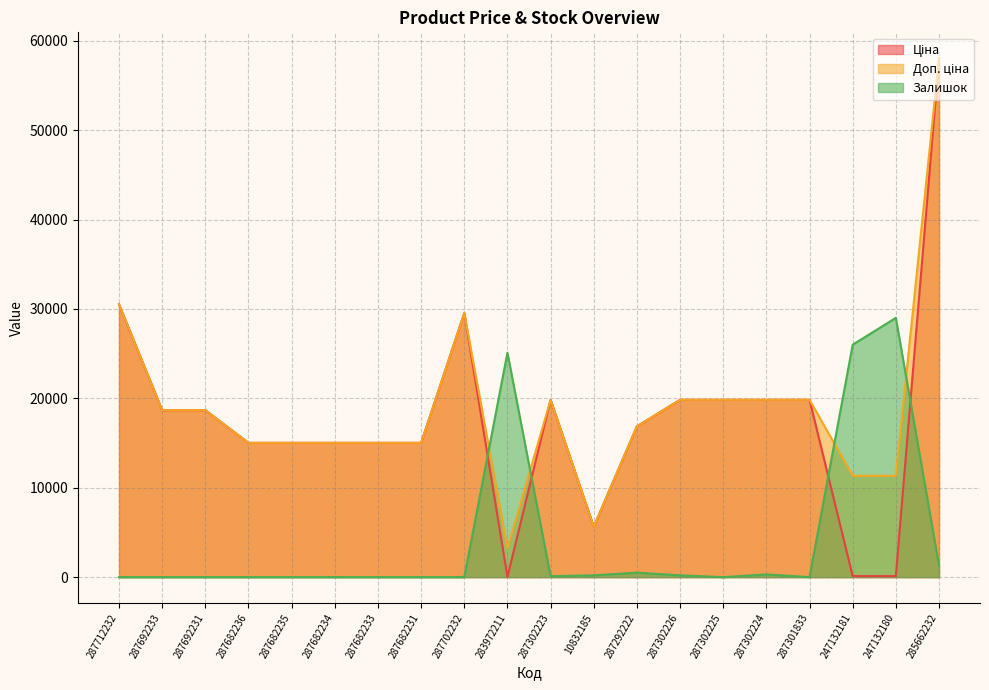

Is it true that Залишок equals 303.7 at 287302226?

False